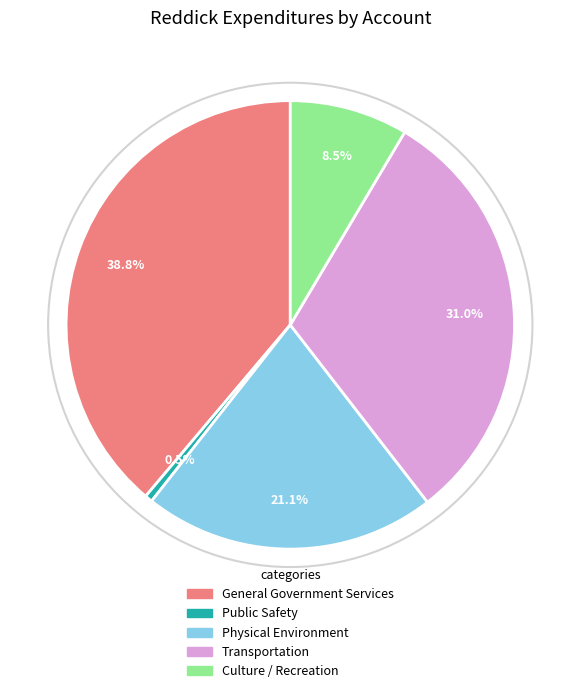

What percentage do Transportation and Public Safety together represent?

31.5%